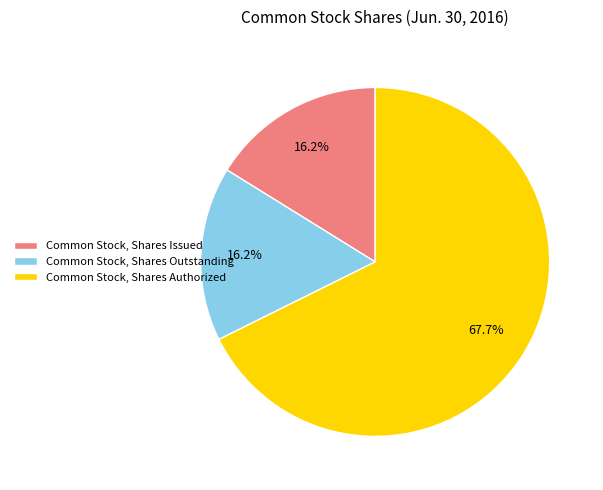

The Common Stock, Shares Authorized slice represents 68% of the pie. True or false?

True